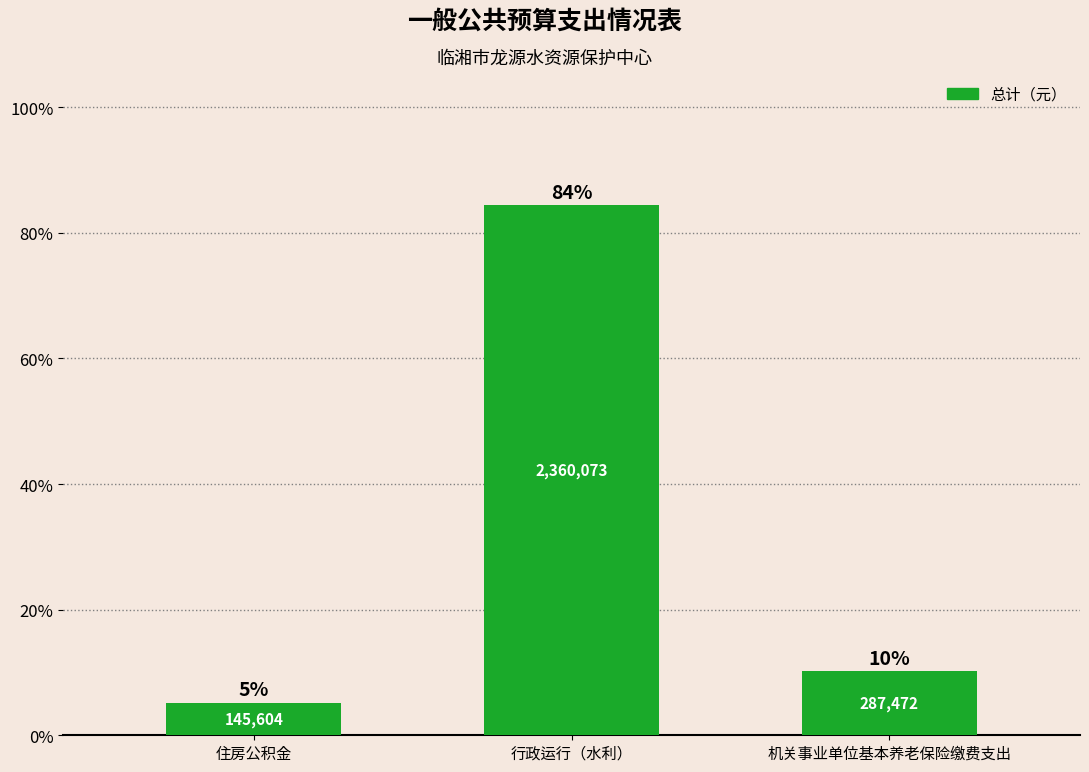

Are the bars horizontal?

No